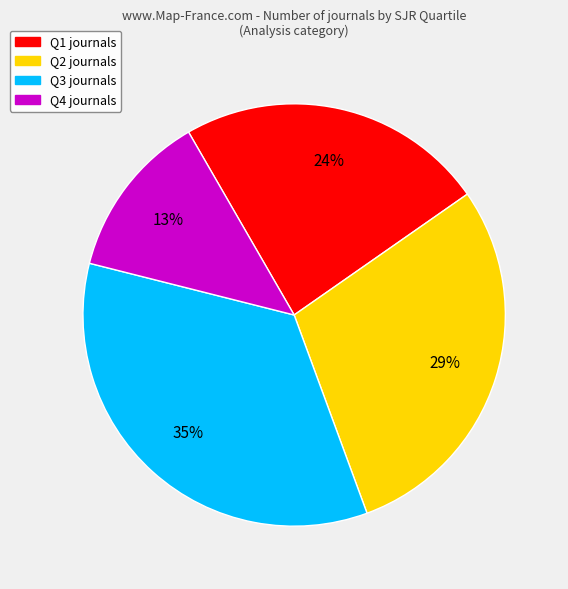

To the nearest percent, what percentage of the pie is Q3?

35%